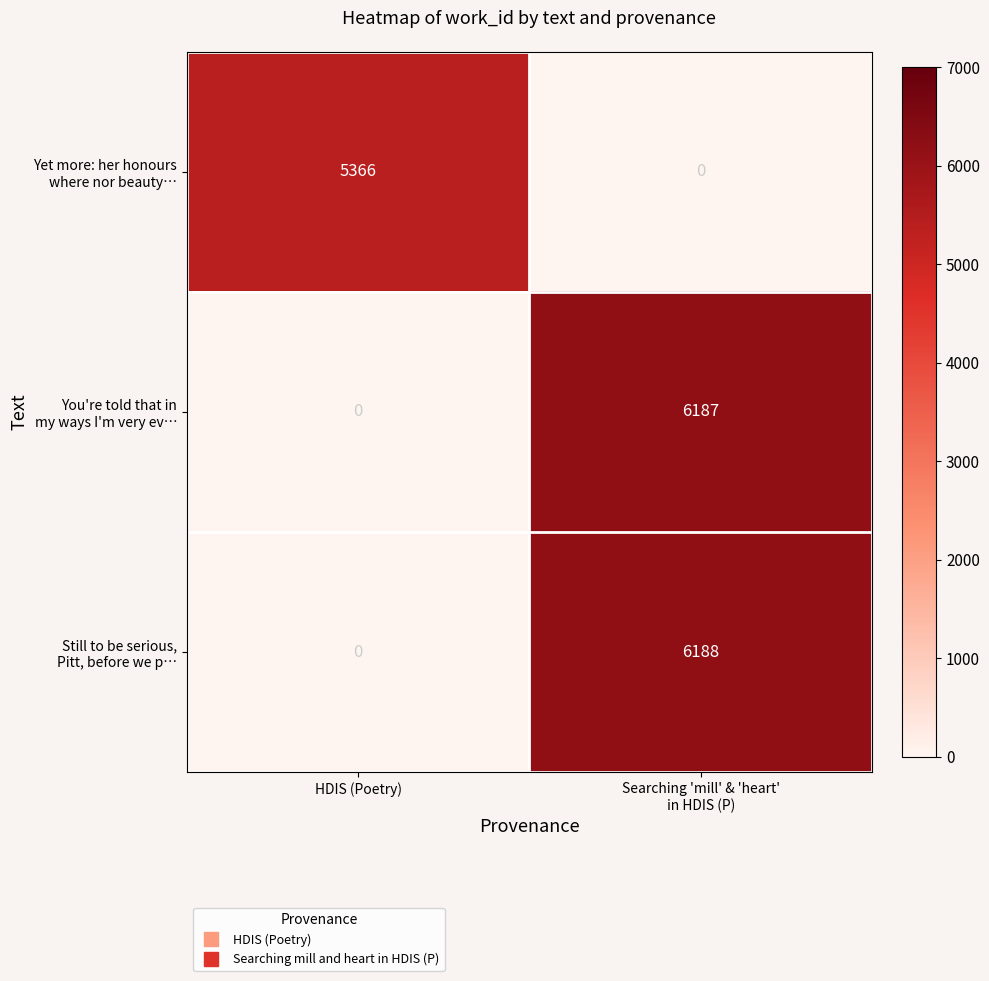

How many categories are shown in the chart?

2